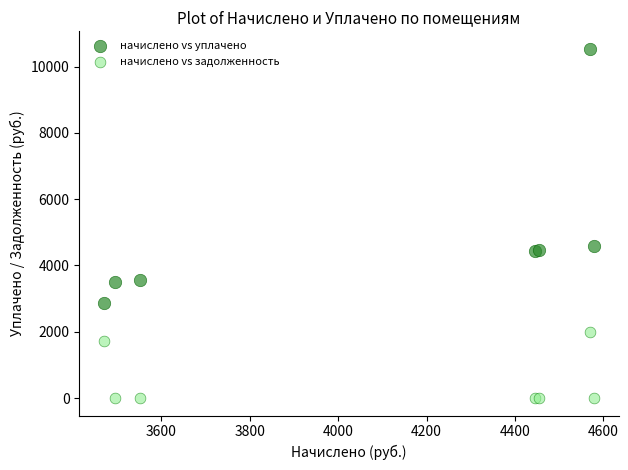

Which series reaches the maximum Y coordinate?

начислено vs уплачено